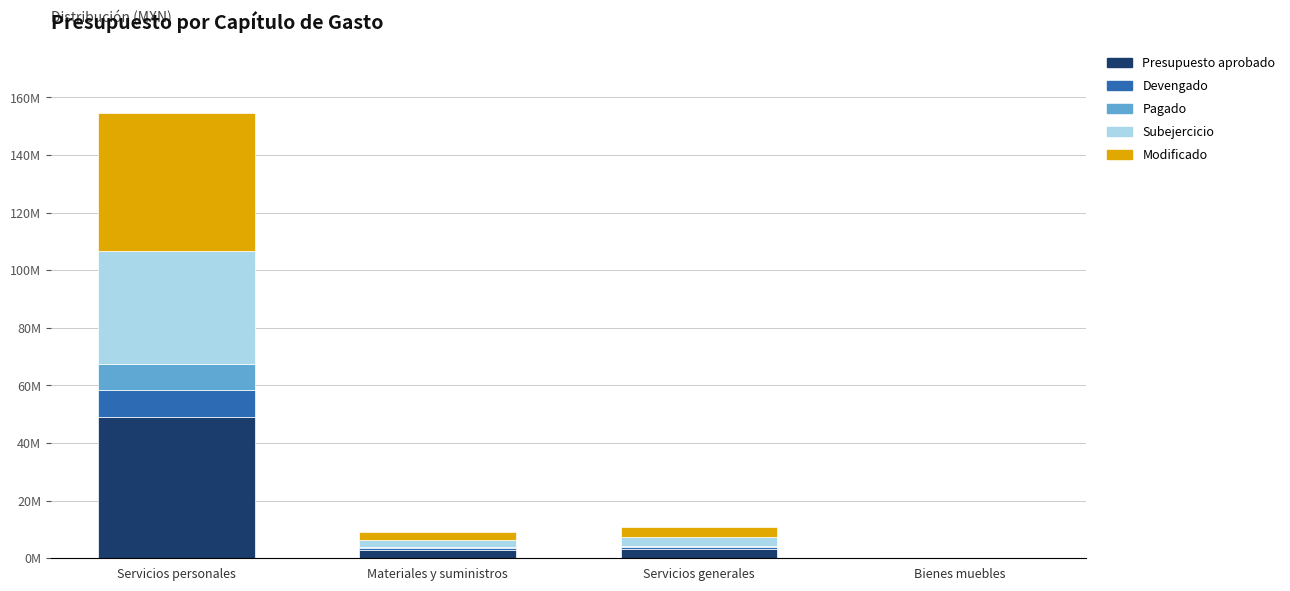

The Modificado series shows 1408540.3 at Servicios generales. True or false?

False